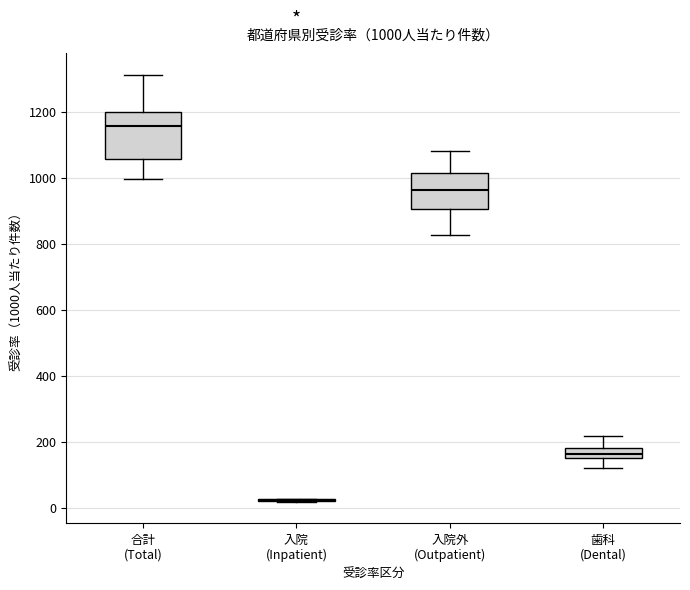

Which box is the tallest, from its lower edge to its upper edge?

合計 (Total)